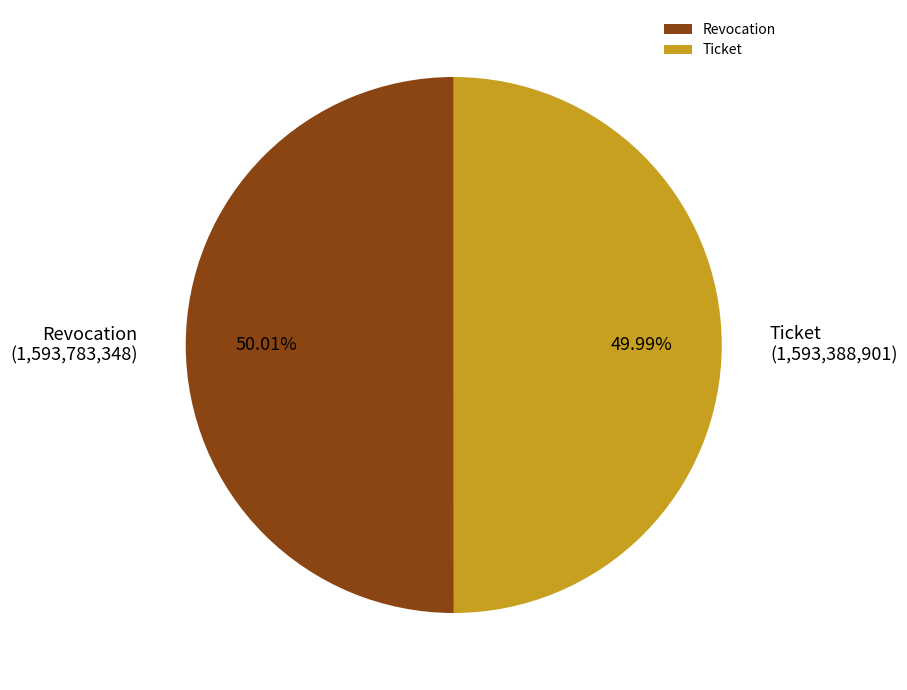

Is it true that Ticket is 50% of the pie?

True